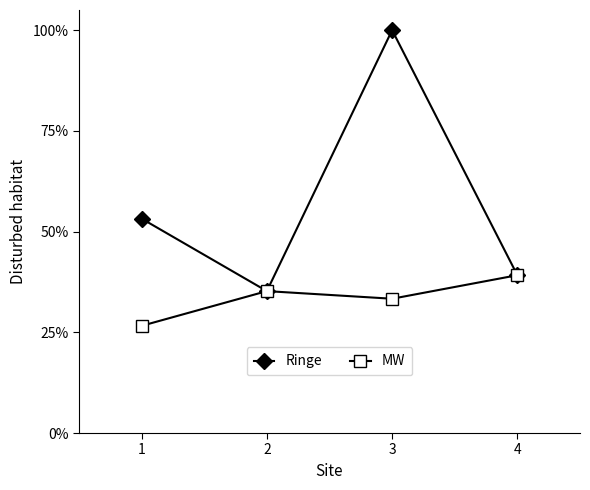

How many MW values are between 0 and 1?

4